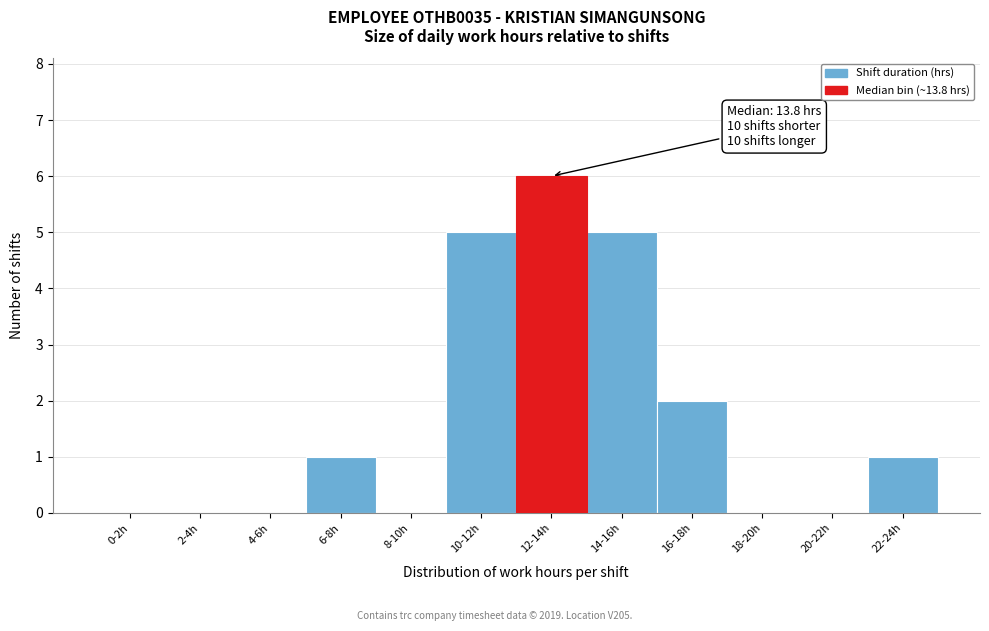

Reading left to right, what are all the values shown in this chart?

0-2h=0	2-4h=0	4-6h=0	6-8h=1	8-10h=0	10-12h=5	12-14h=6	14-16h=5	16-18h=2	18-20h=0	20-22h=0	22-24h=1